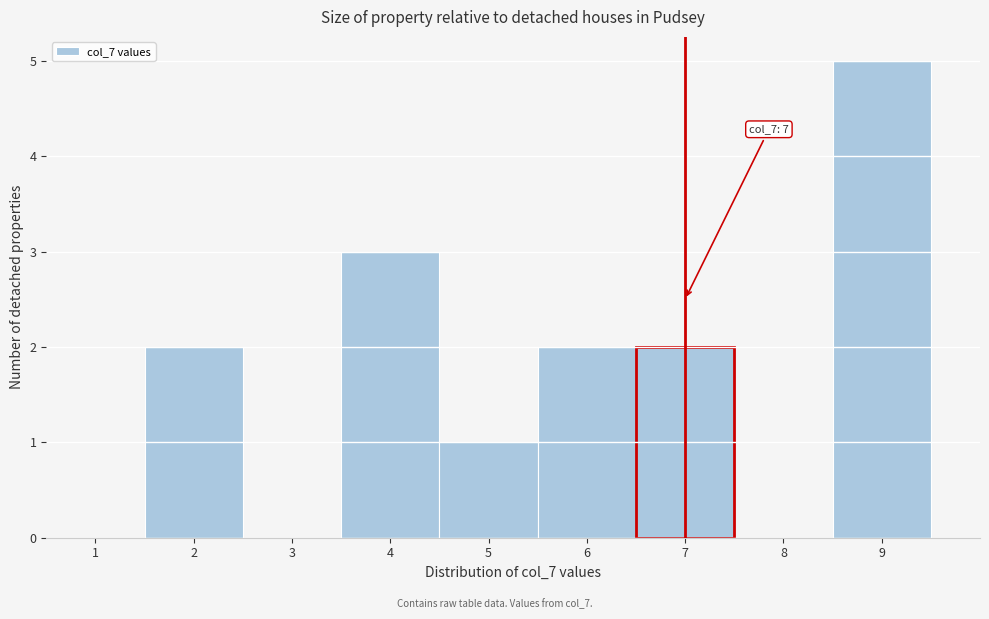

Which range on the x-axis has the tallest bar?

8.5 to 9.5